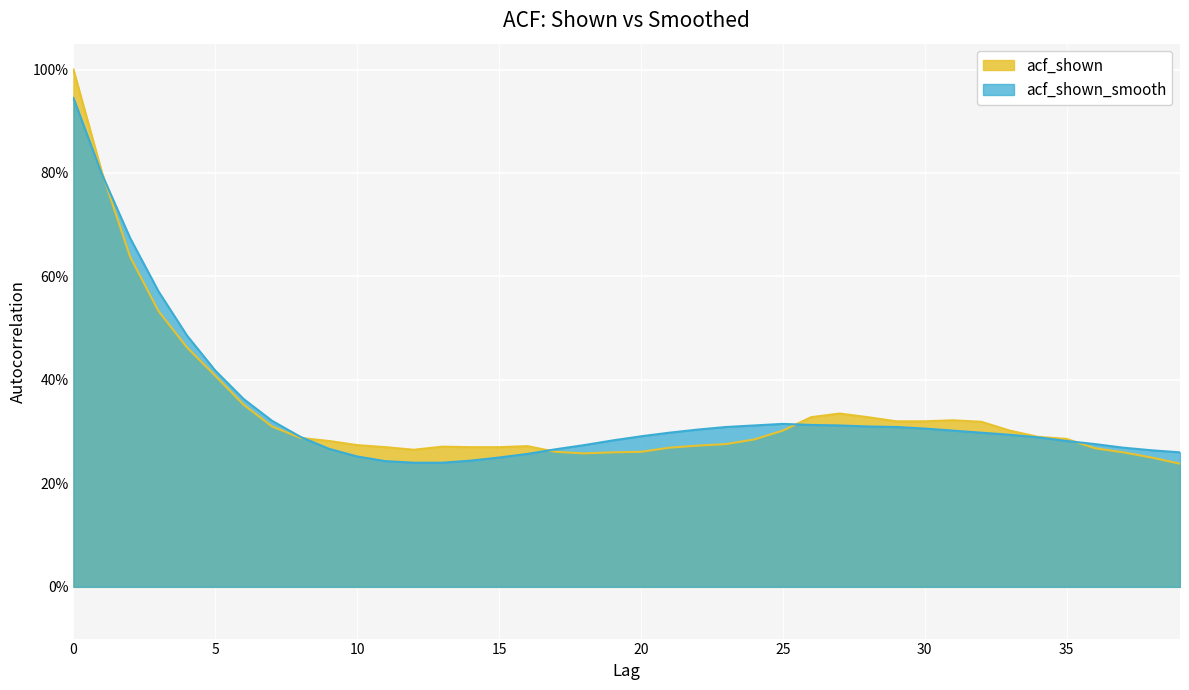

Read the acf_shown value at 16.

0.3